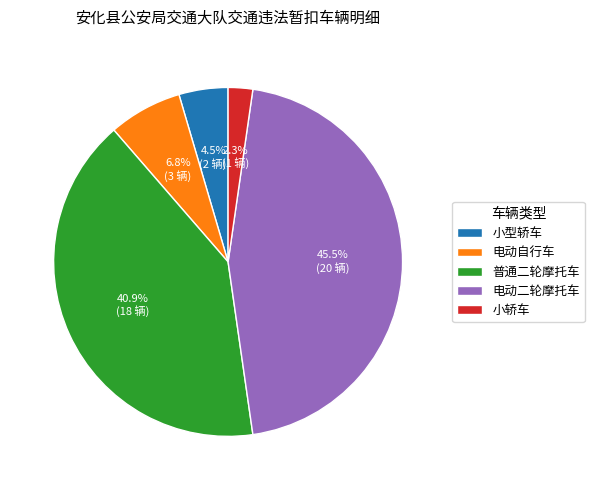

What portion of the pie excludes 小轿车?

97.7%